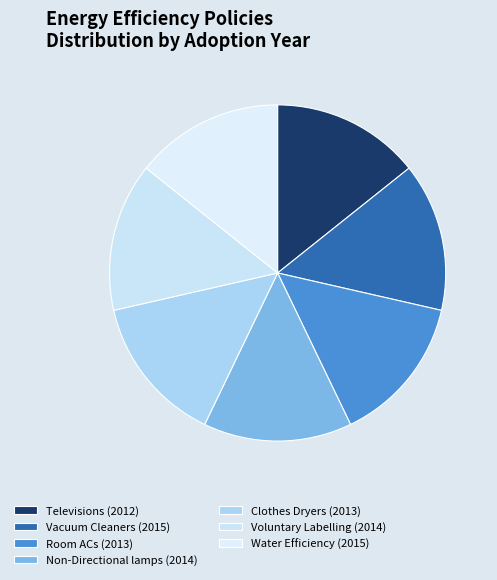

Does any single category account for the majority?

No